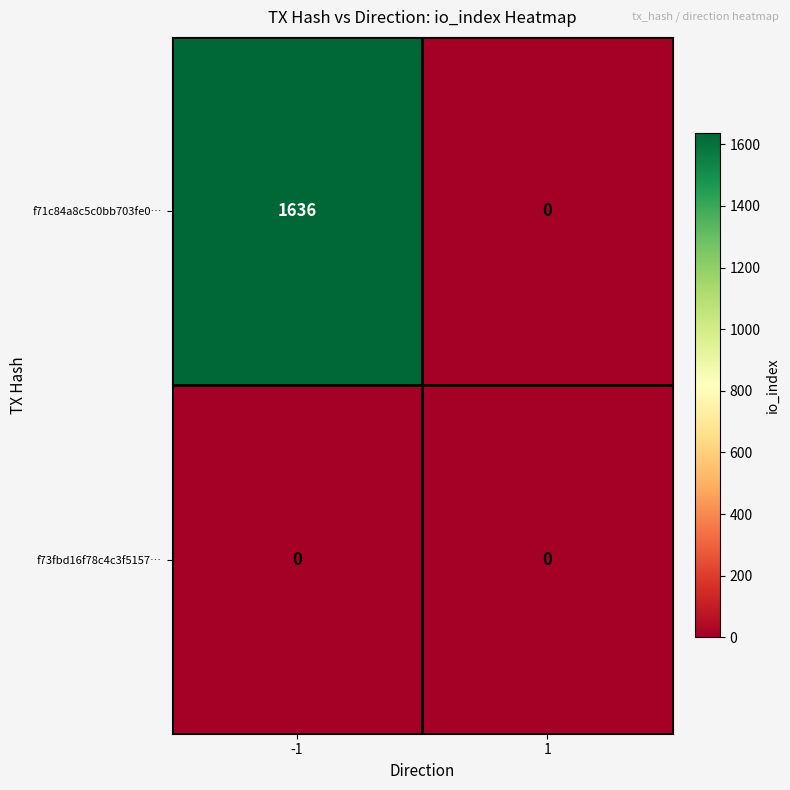

At -1, list the series in order from smallest to largest.

f73fbd16f78c4c3f5157…, f71c84a8c5c0bb703fe0…